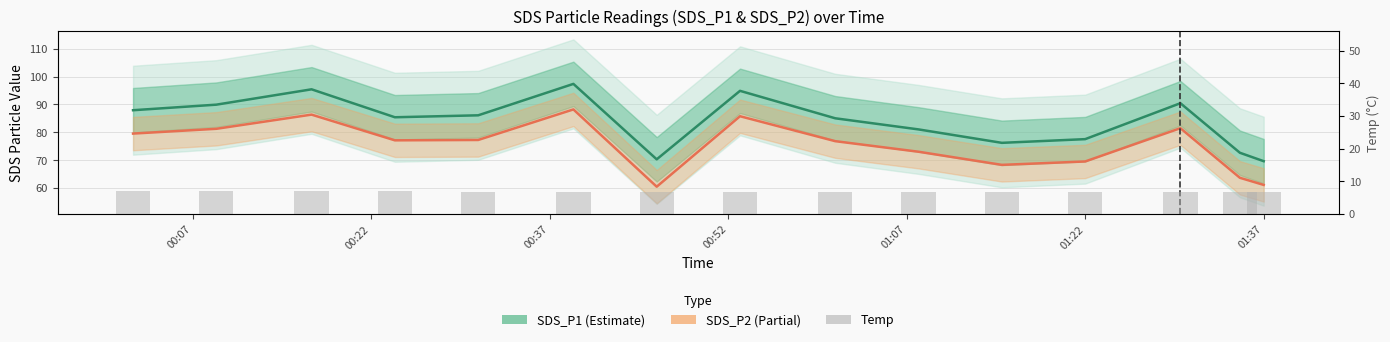

True or false: SDS_P2 has a value of 37.6 at 10.

False